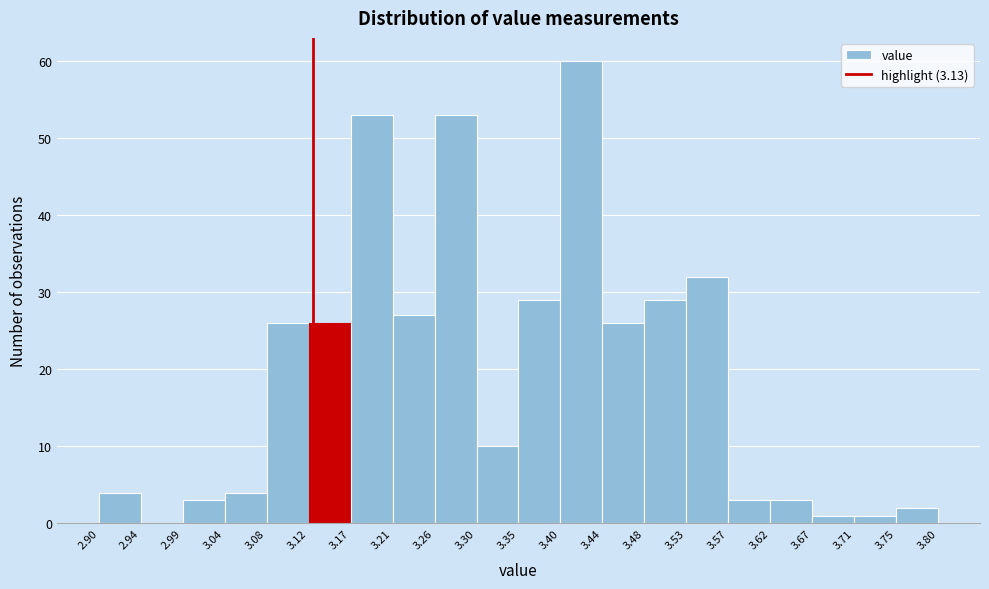

Which range on the x-axis has the tallest bar?

3.40 to 3.44